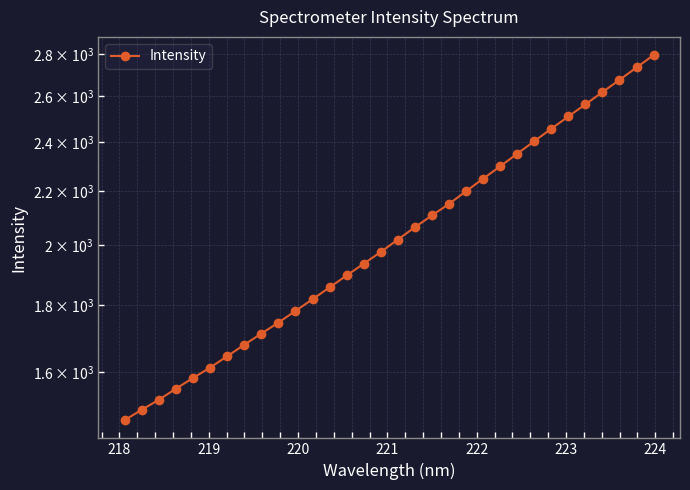

The value at 15 is 3171.4. True or false?

False